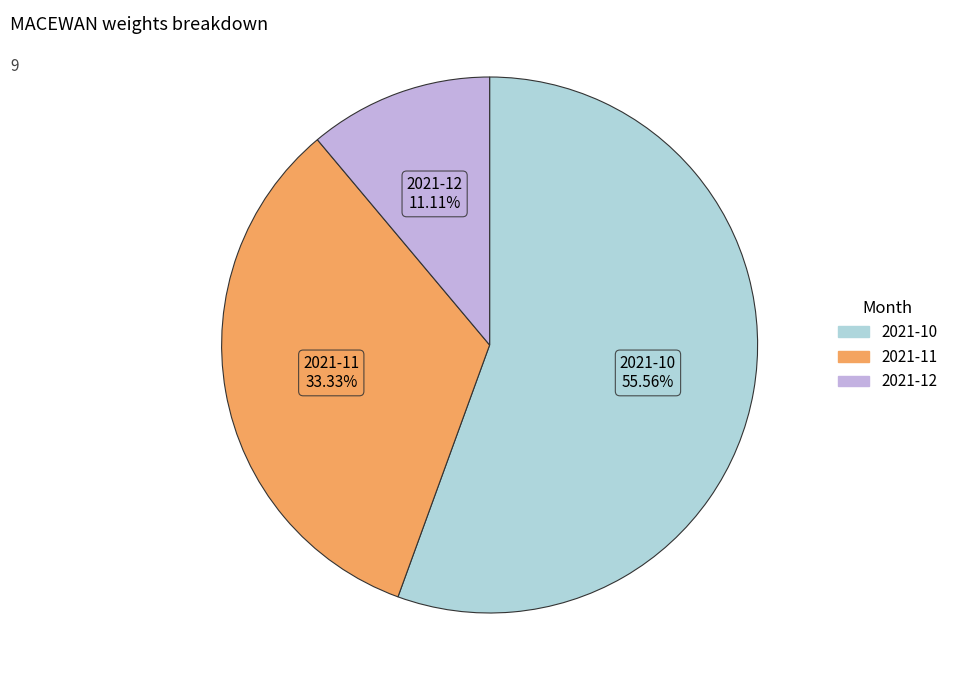

To the nearest percent, what portion does 2021-10 represent?

56%